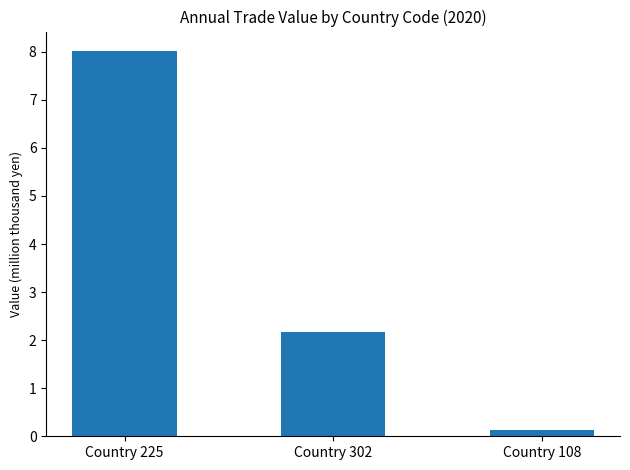

List the labels in order of value, largest first.

Country 225, Country 302, Country 108